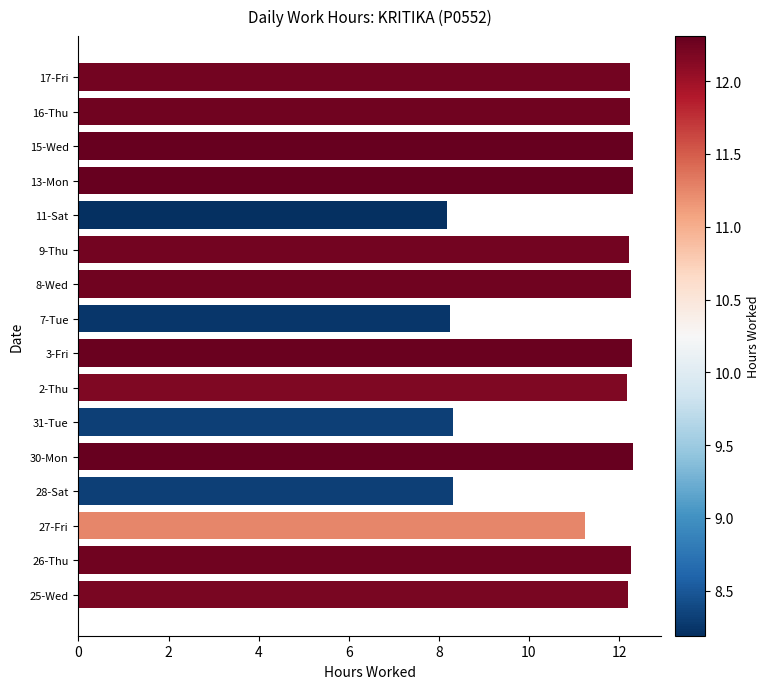

What is the change in value from 2-Thu to 11-Sat?

-4.0